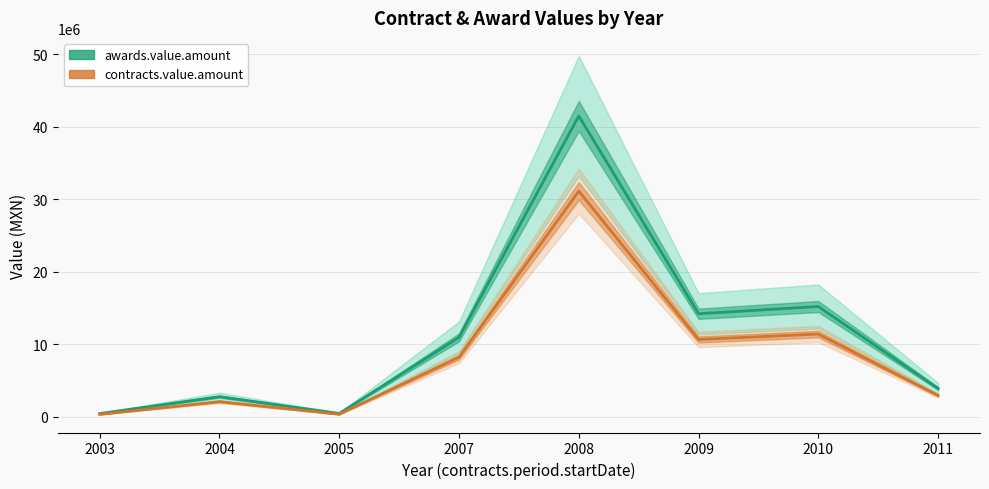

What is the total value across all series at 2010?

26598840.7